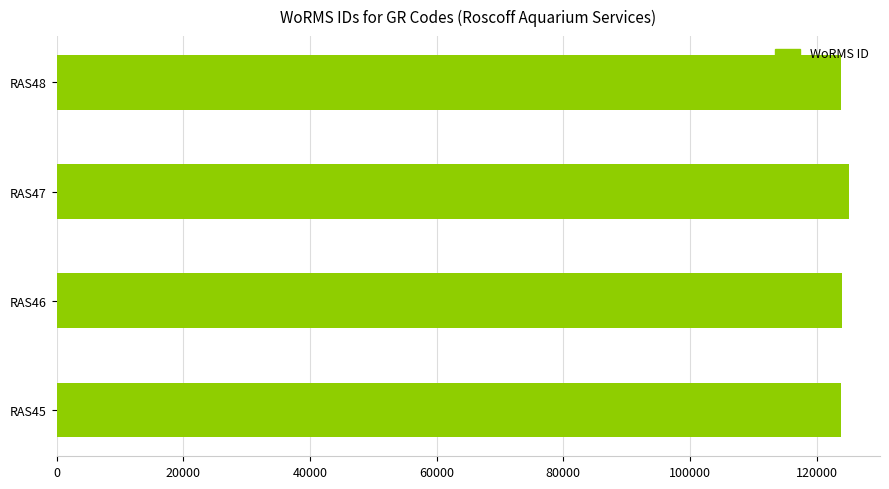

What is the sum of the values at RAS45 and RAS46?

247763